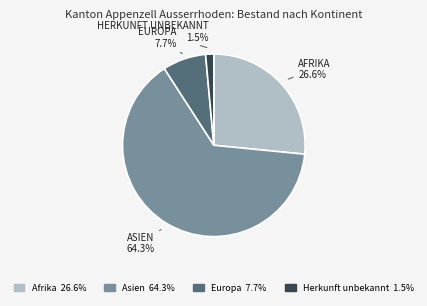

Is there a majority slice in this chart?

Yes